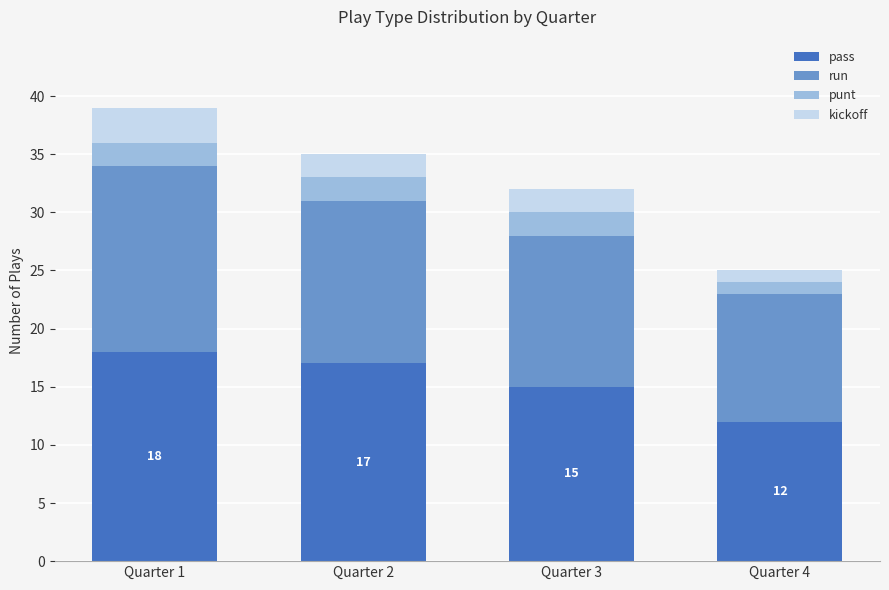

At which category is the sum across all series the highest?

Quarter 1